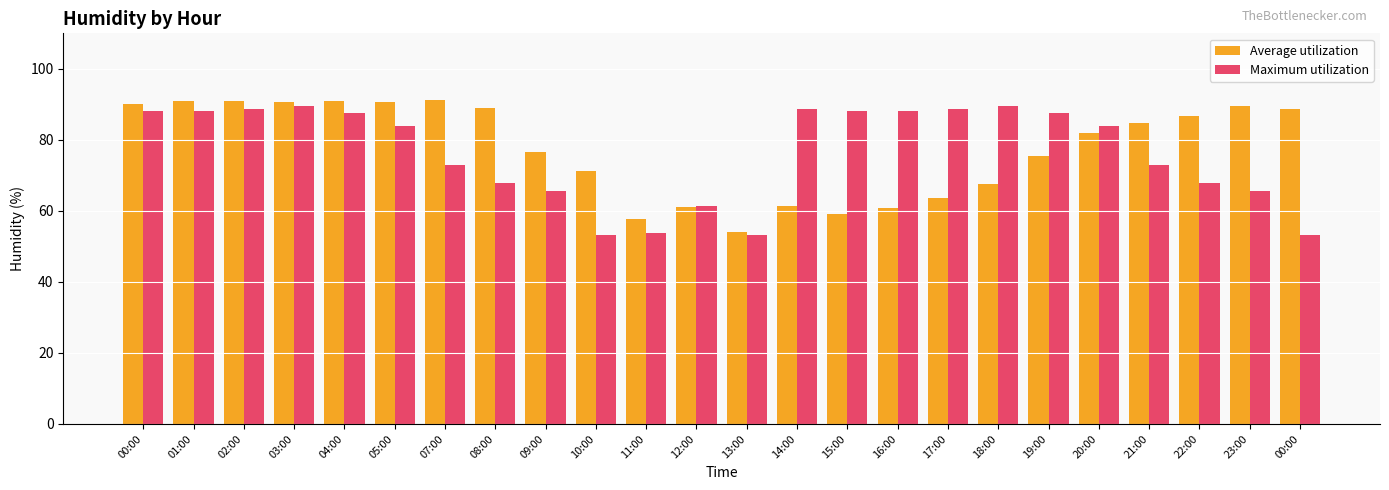

How many distinct data groups are displayed?

2